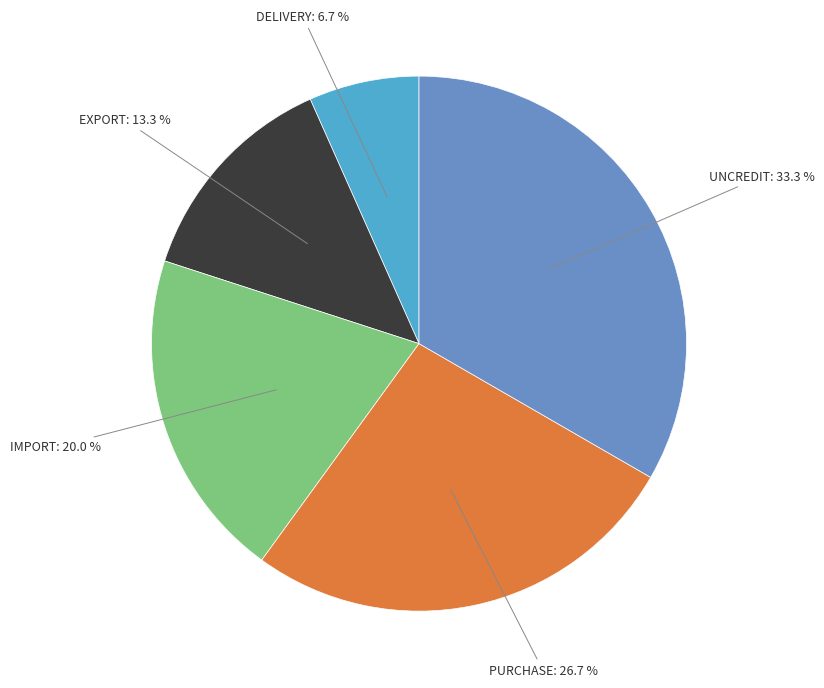

Is there a majority slice in this chart?

No